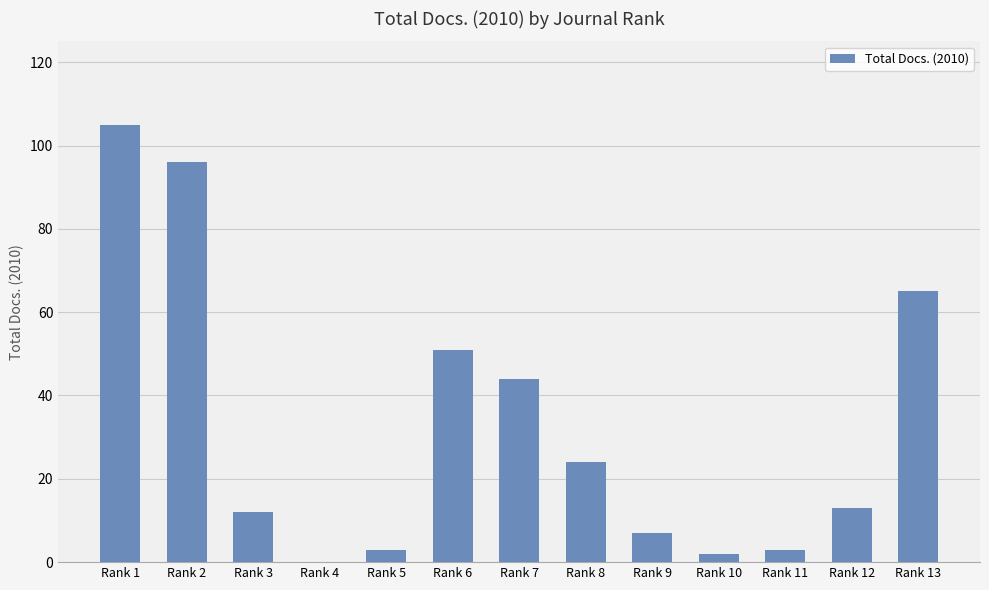

What is the sum of all values?

425